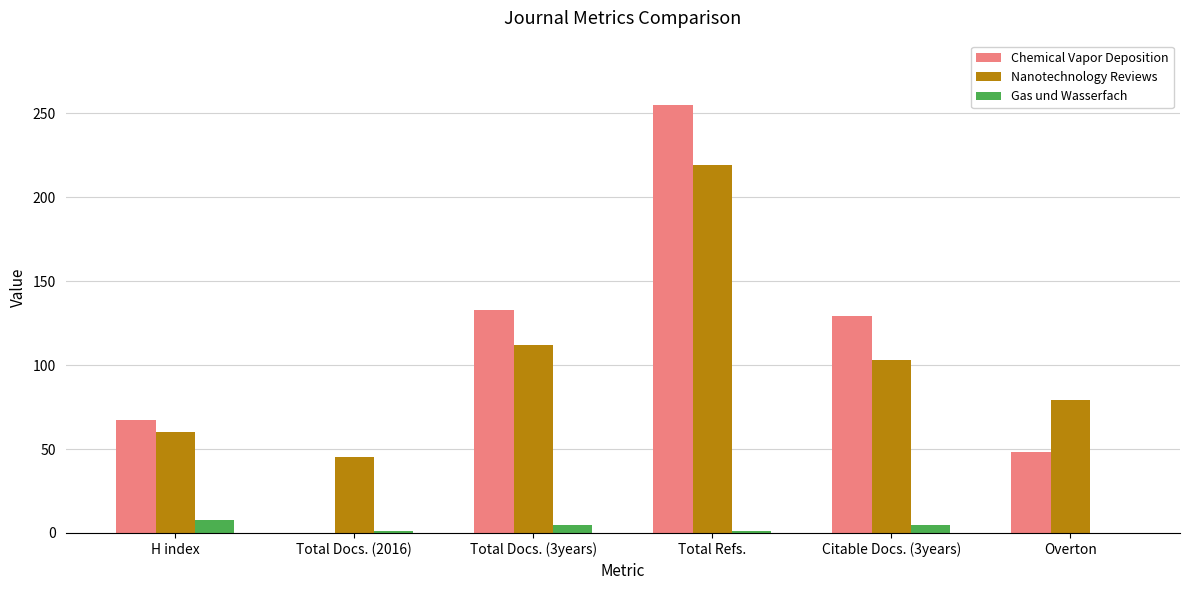

What is the average value of the Chemical Vapor Deposition series?

105